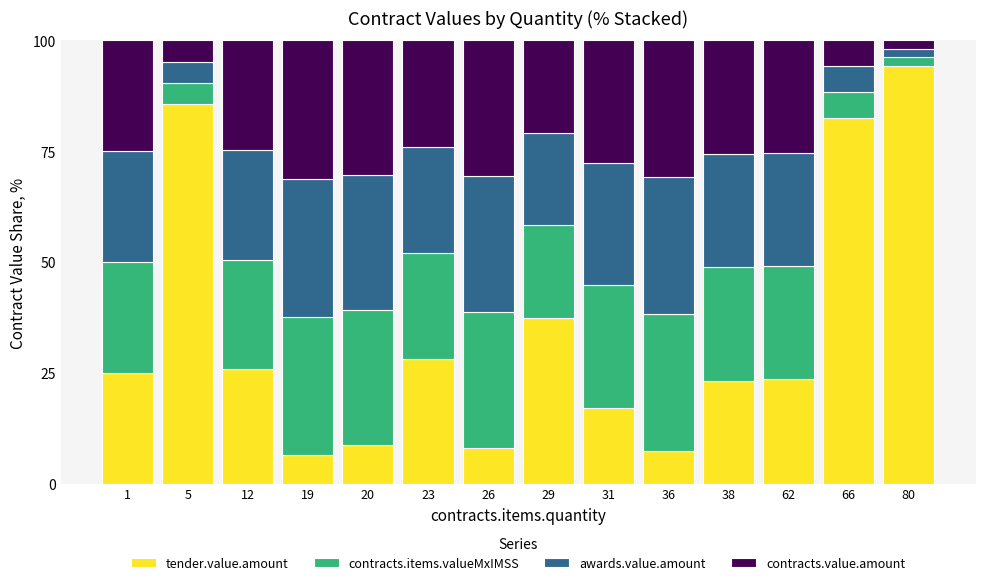

What is the difference between the maximum and minimum values in the tender.value.amount series?

87.9